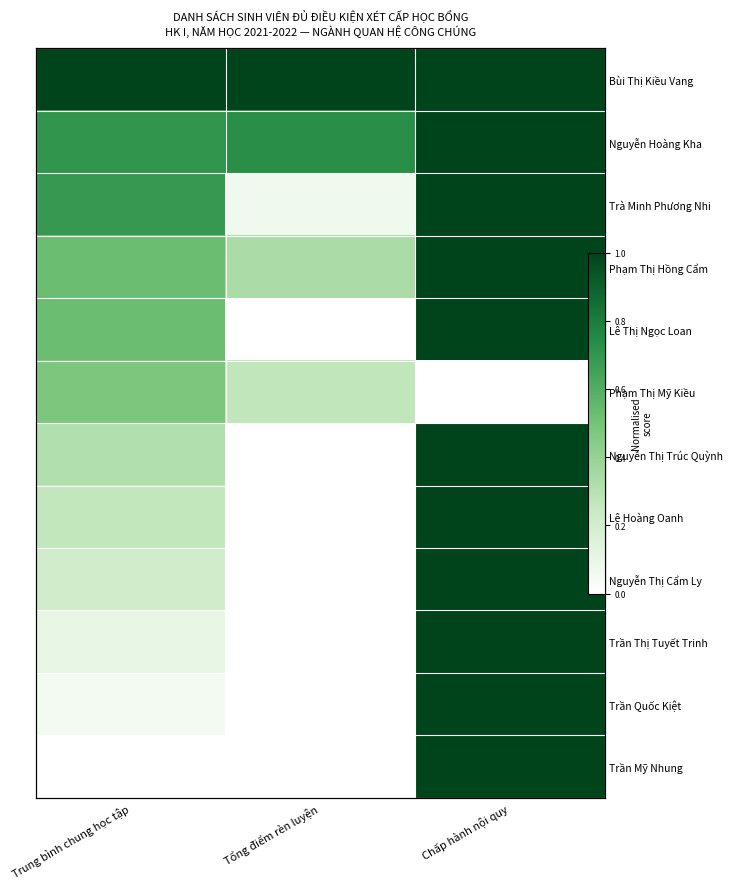

What is the difference between the highest and lowest values at Trung bình chung học tập?

1.0